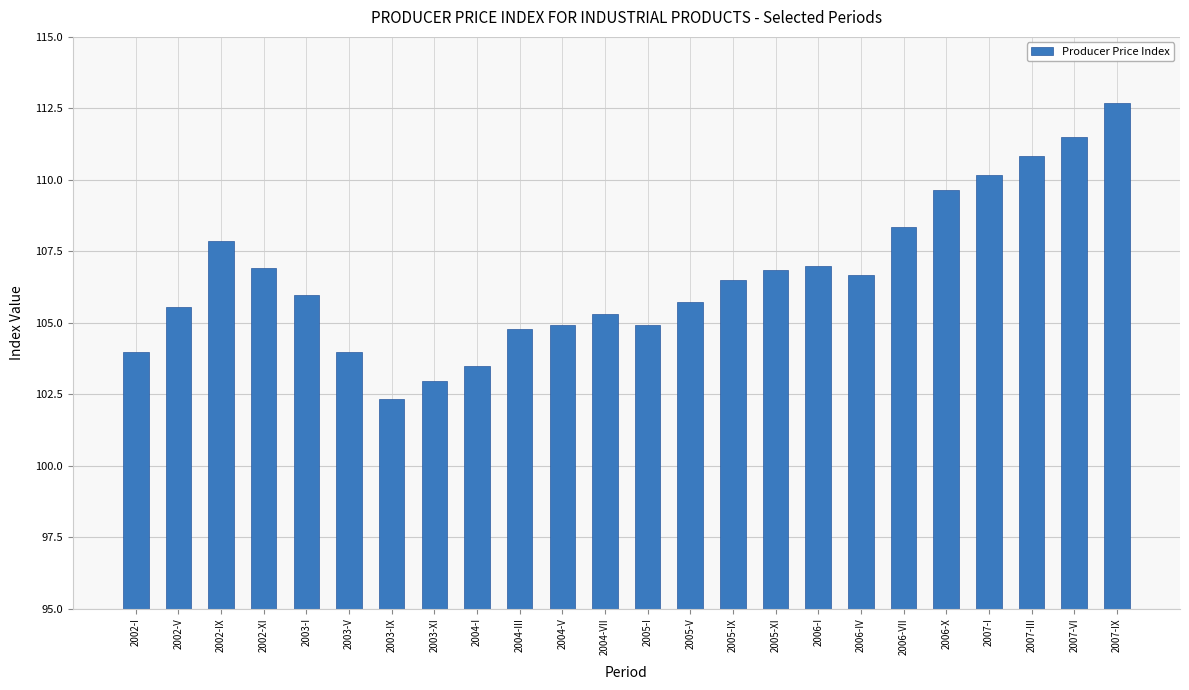

What is the value of the 18th bar from the left?

106.7